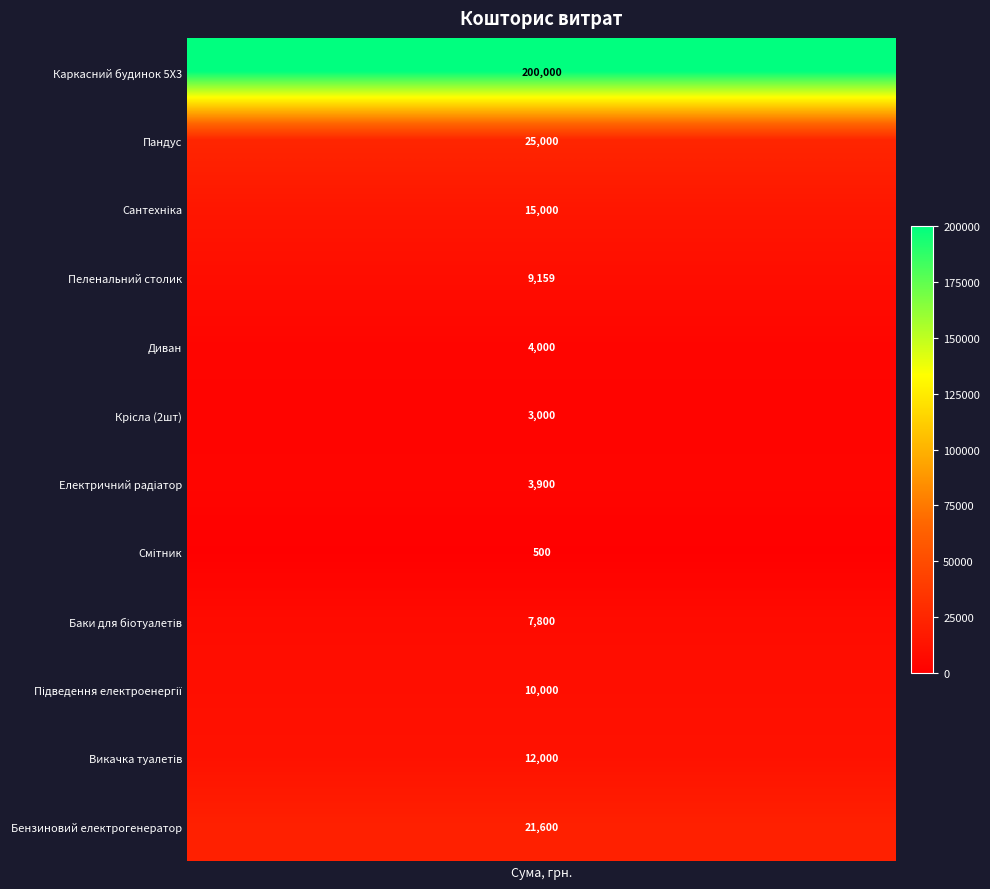

What value does the data have at Пеленальний столик?

9159